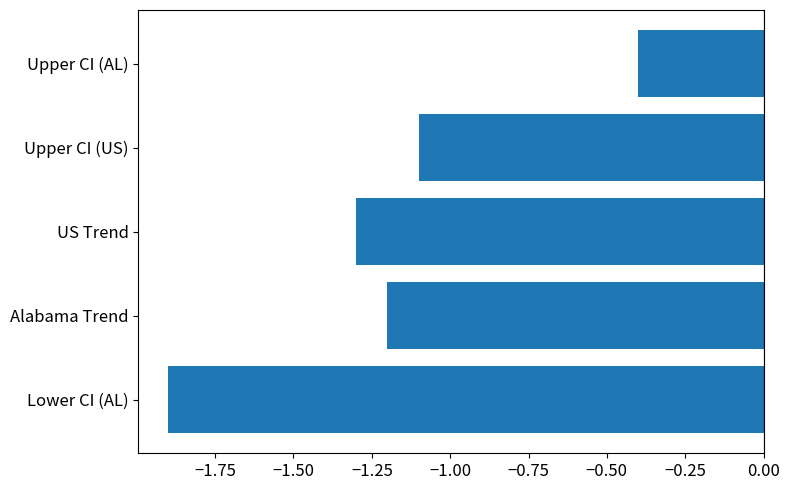

Is it true that the value at Lower CI (AL) is -1.9?

True